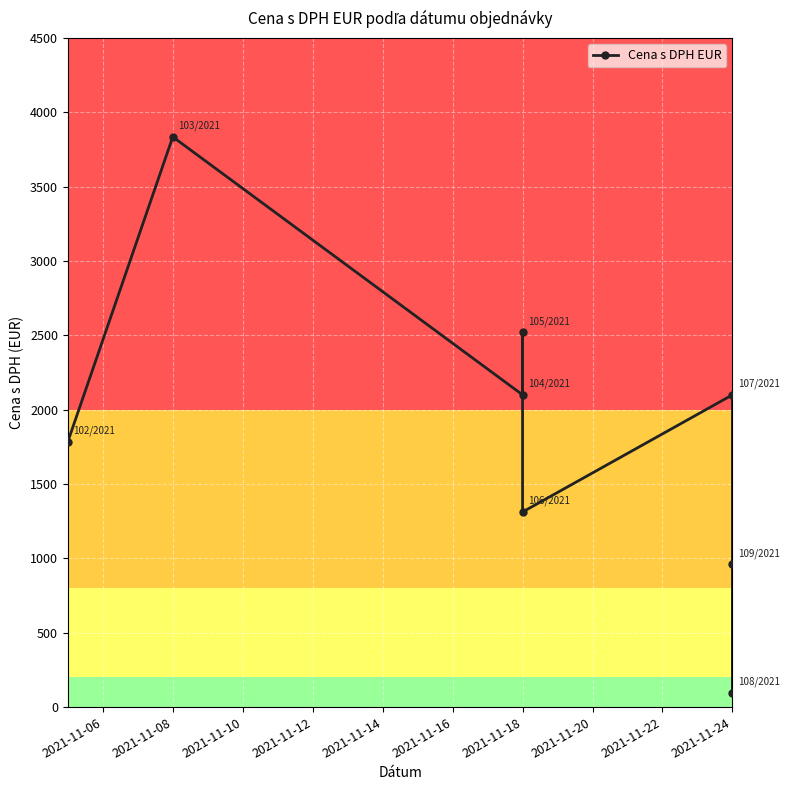

How many points are higher than both their immediate neighbors (excluding endpoints)?

3